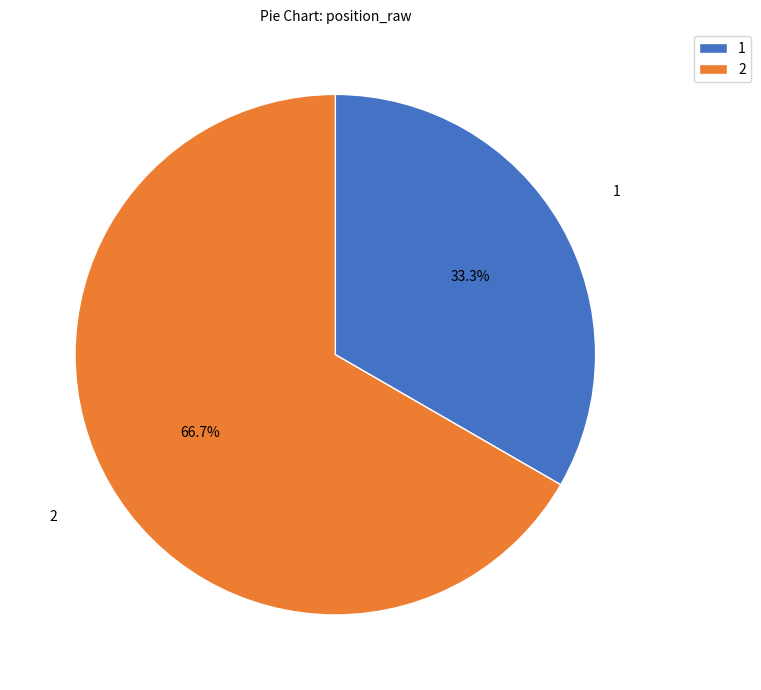

What portion of the pie excludes 2?

33.3%